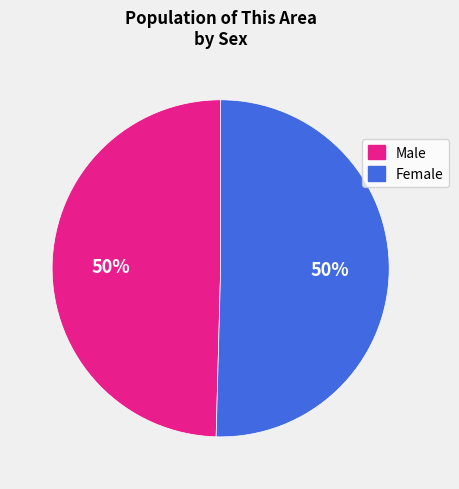

Do Female and Male together represent more than half of the pie?

Yes